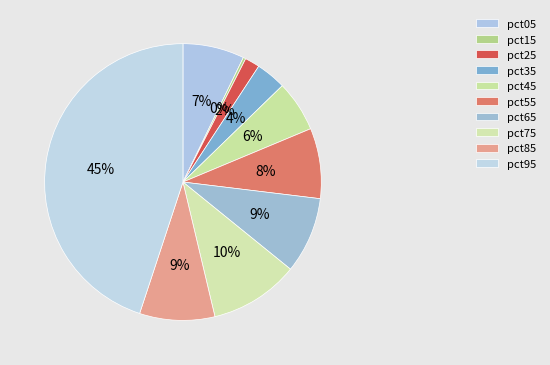

Count the number of slices in the pie.

10